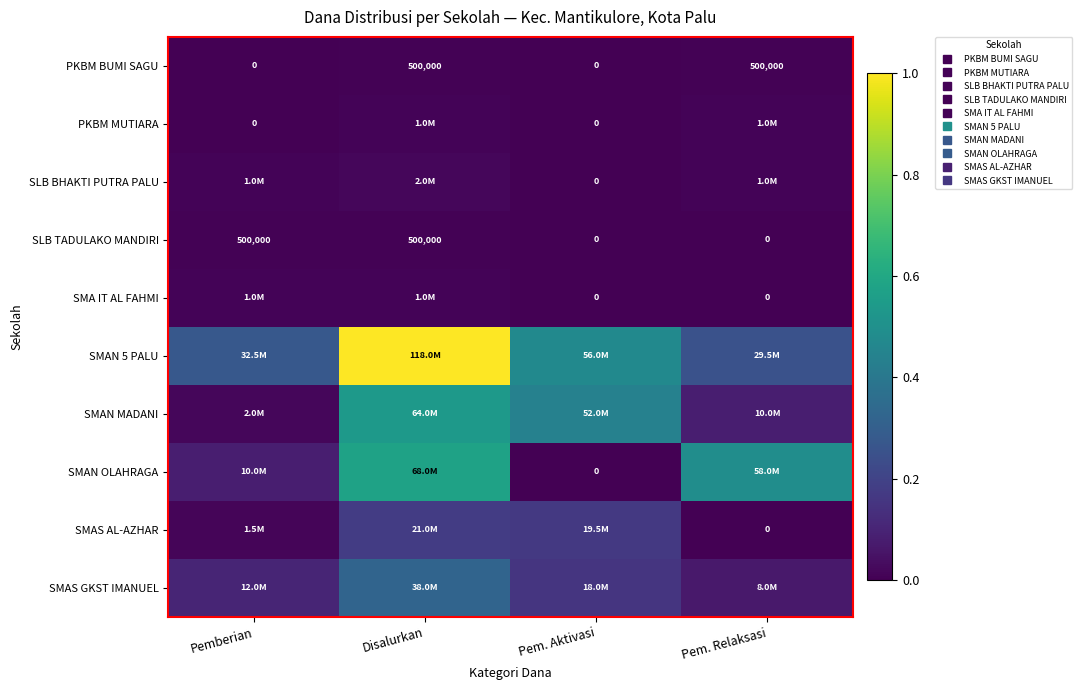

Is it true that SMAN OLAHRAGA equals 68000000 at Disalurkan?

True